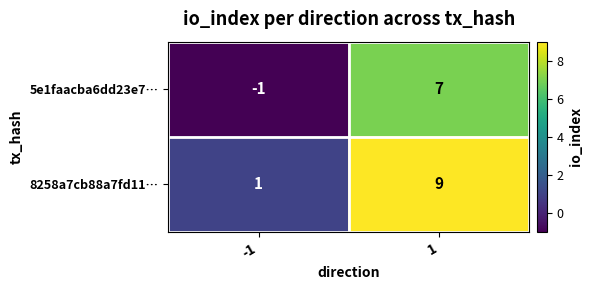

List the series in order of their peak value, lowest first.

5e1faacba6dd23e7…, 8258a7cb88a7fd11…